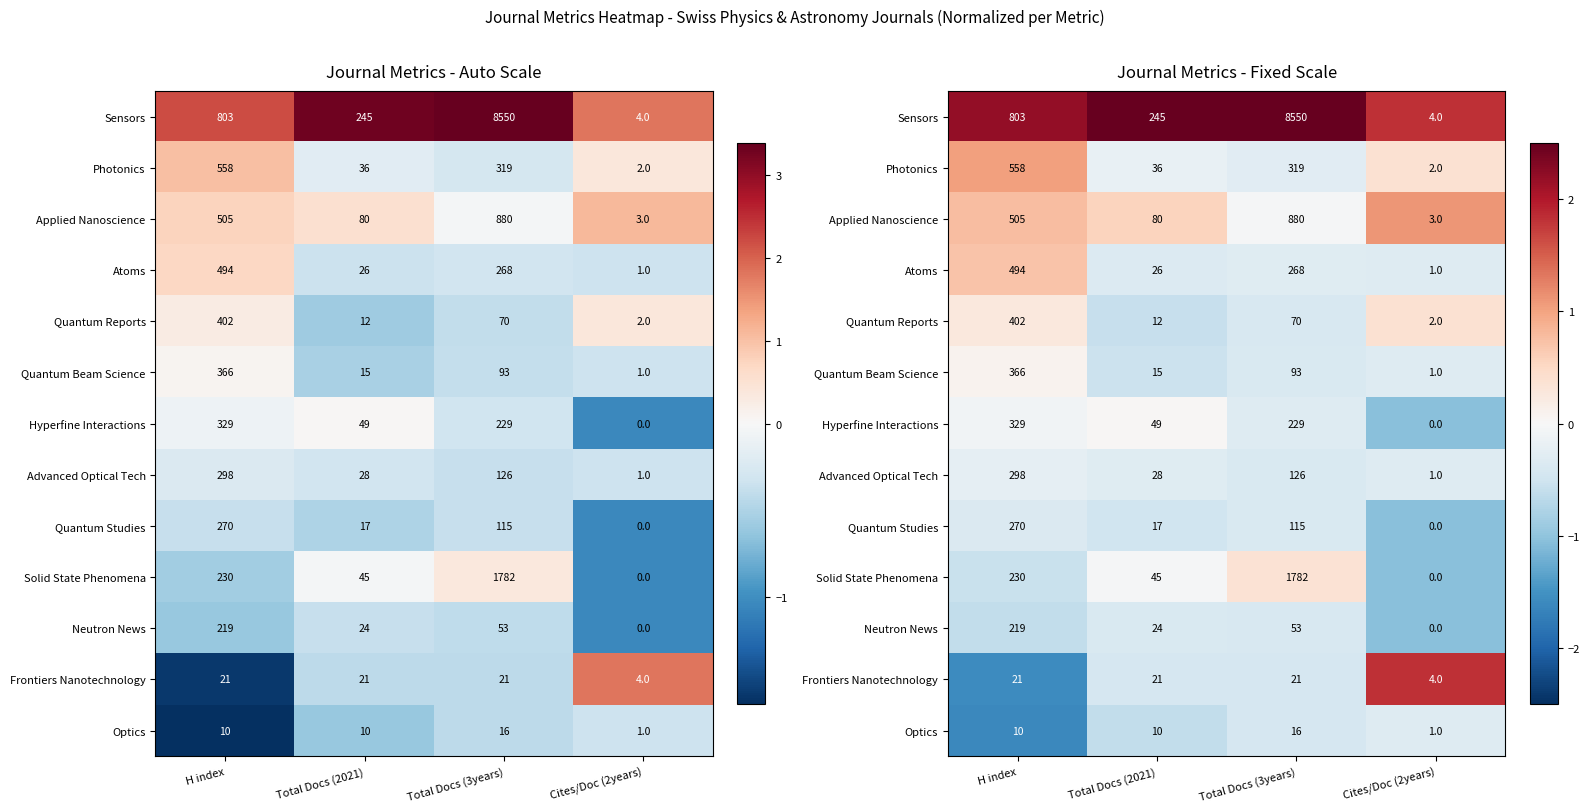

Is the value of Quantum Studies at Total Docs (2021) greater than the value of Frontiers Nanotechnology at Total Docs (2021)?

No